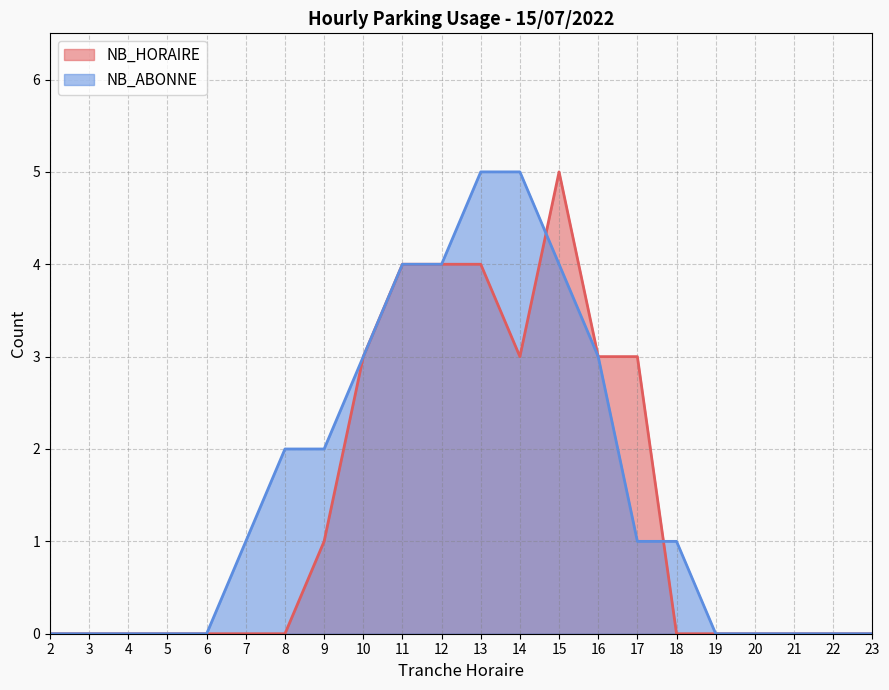

List the series in order of their peak value, lowest first.

NB_HORAIRE, NB_ABONNE